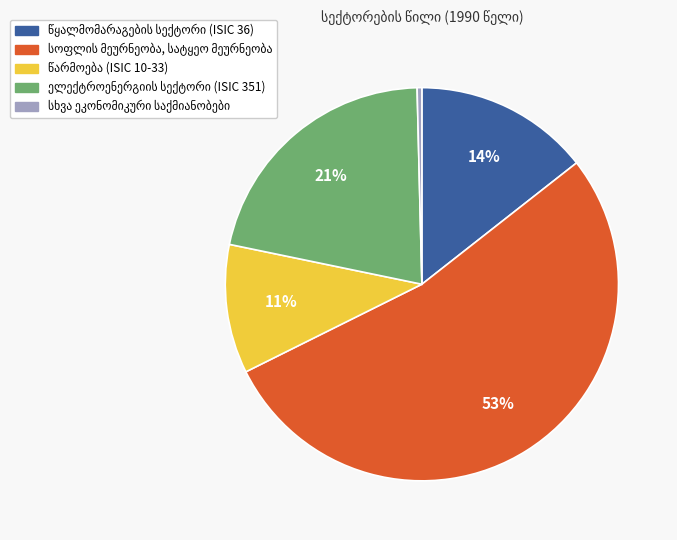

To the nearest percent, what is the average slice percentage?

20%